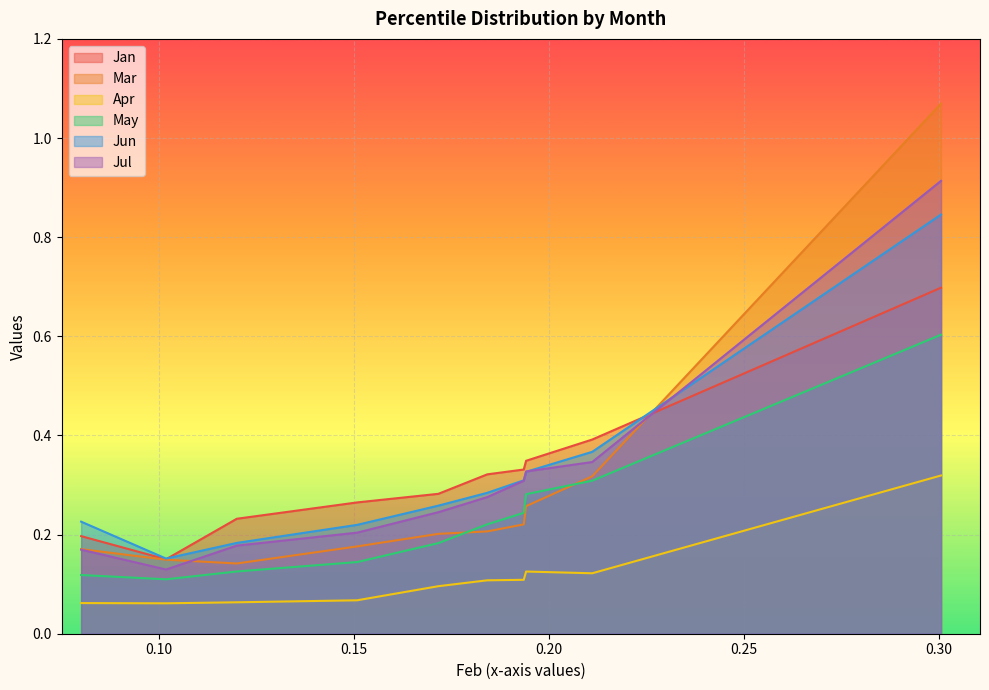

True or false: Jun and Apr intersect in this chart.

False